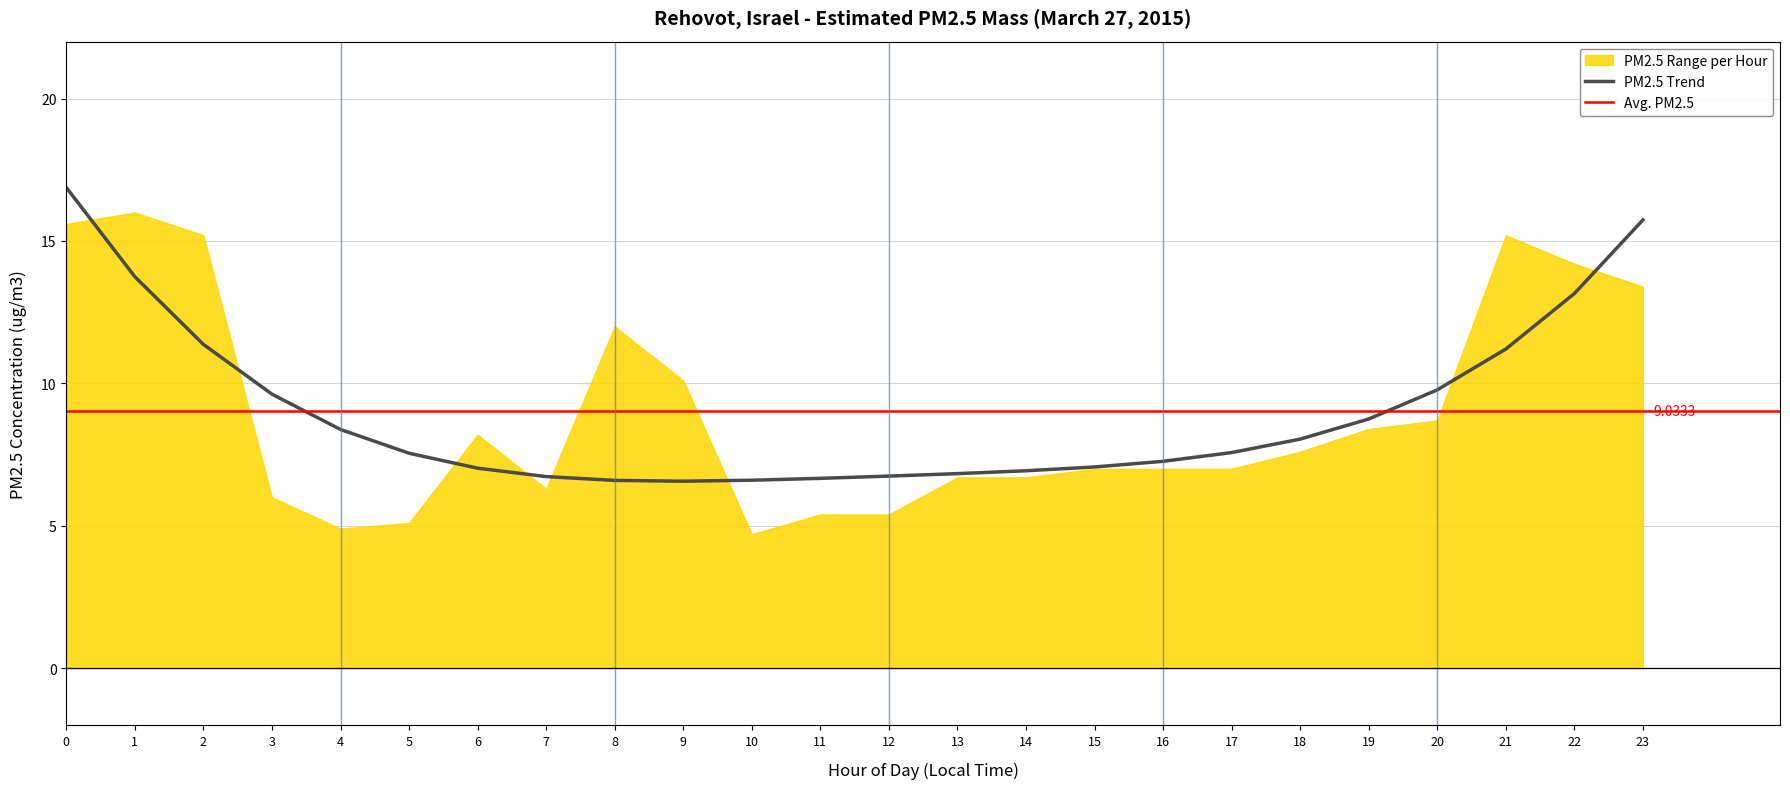

Where is the first local minimum?

4